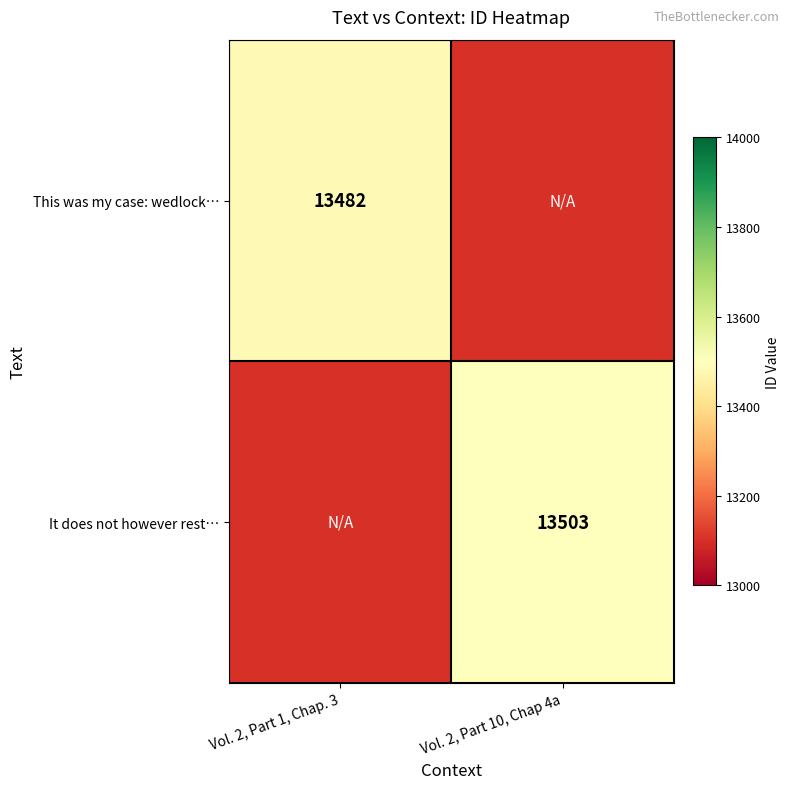

The value of This was my case: wedlock… at Vol. 2, Part 1, Chap. 3 is 13482. True or false?

True